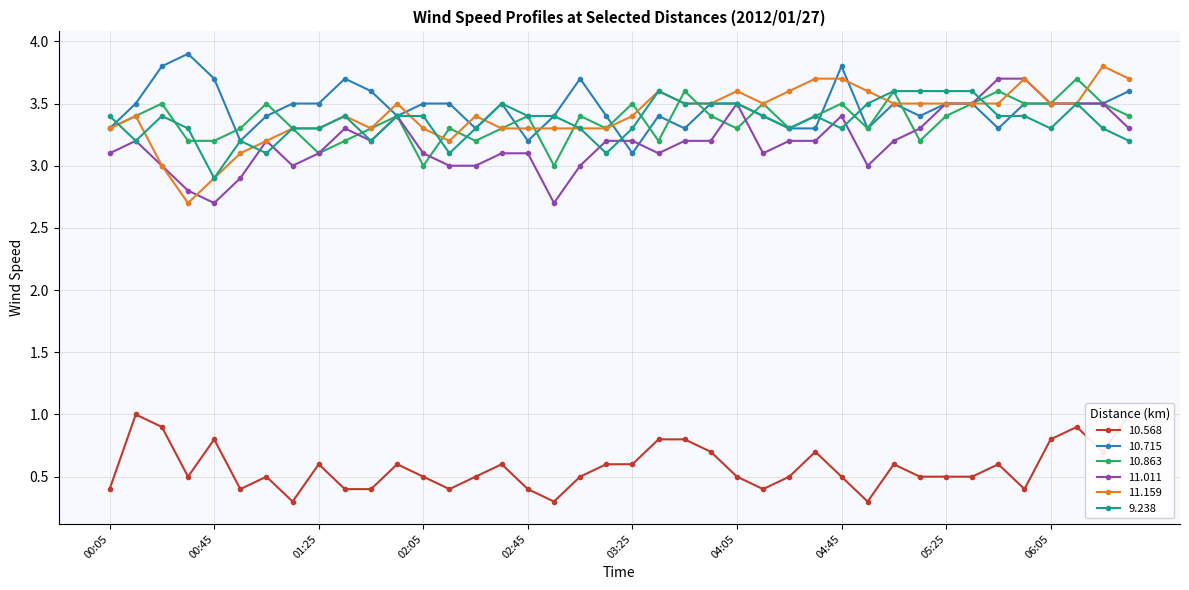

At which label does  11.159 reach its peak?

06:25